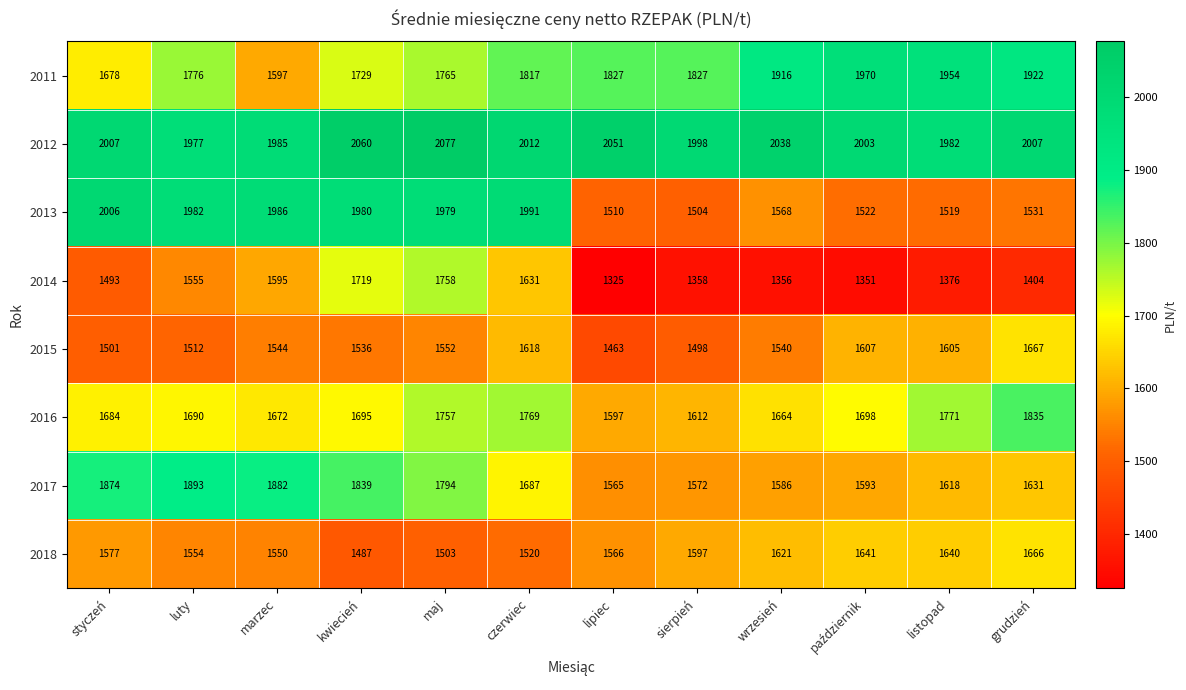

What is the smallest value displayed?

1325